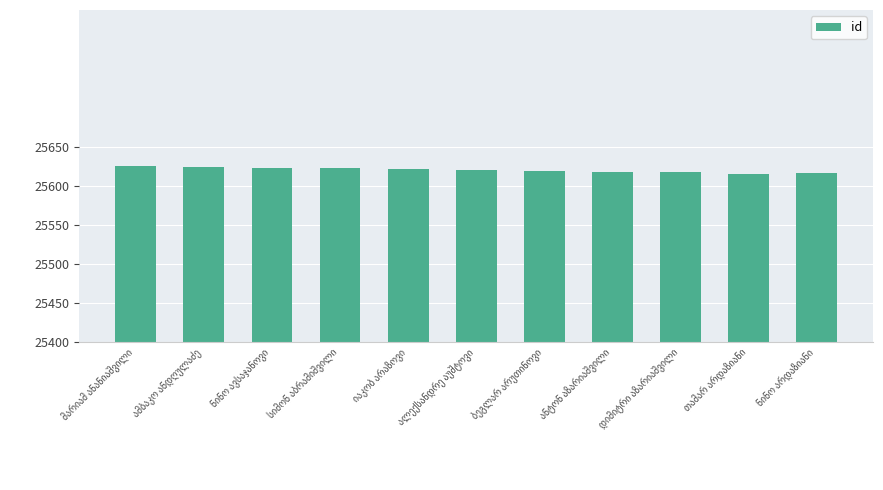

What is the average value?

25621